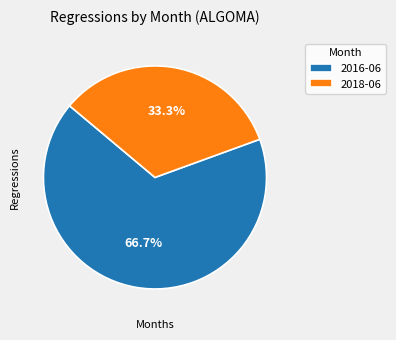

How much of the chart is everything except 2016-06?

33.3%